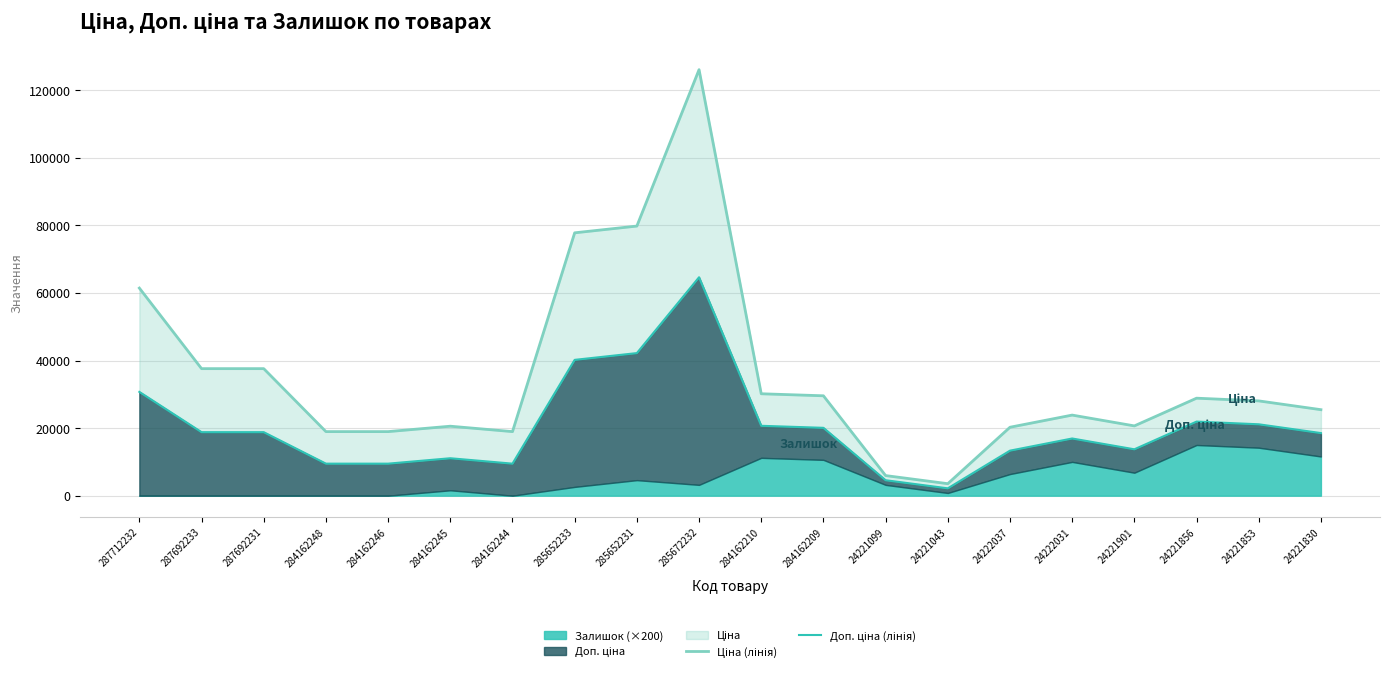

Does the chart display data point markers on the line(s)?

No